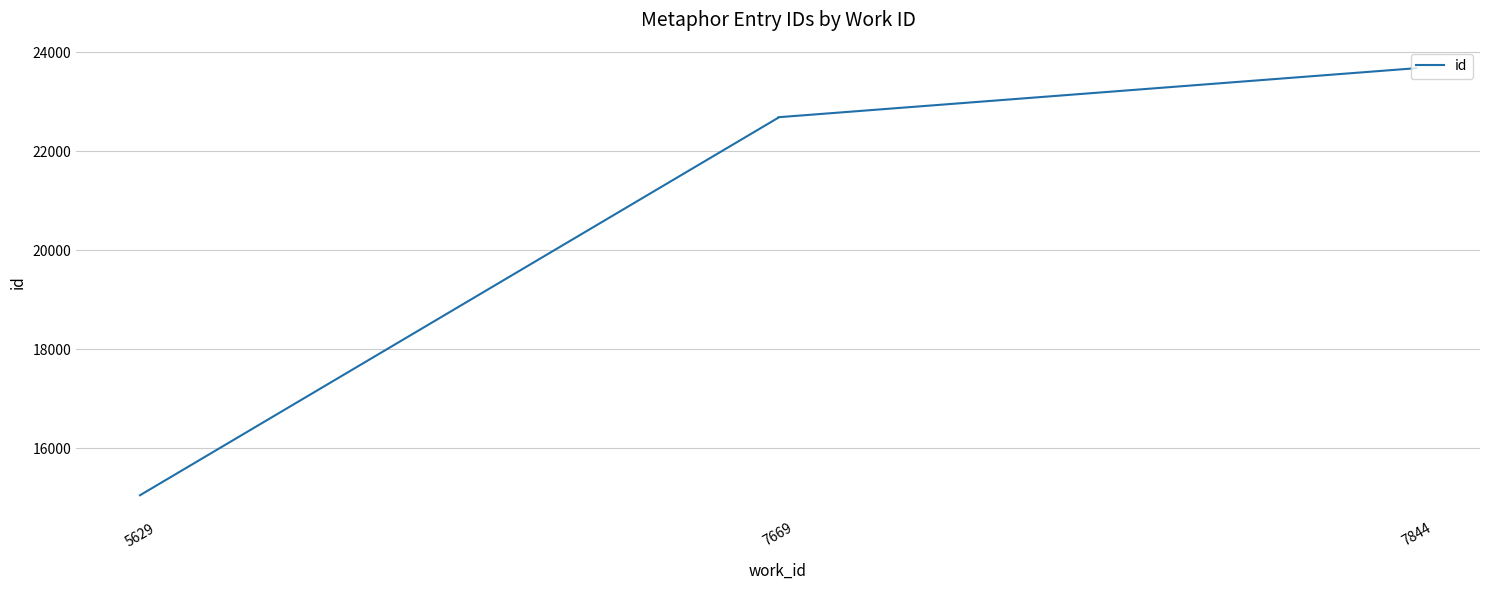

What is the difference between the maximum and minimum values?

8618